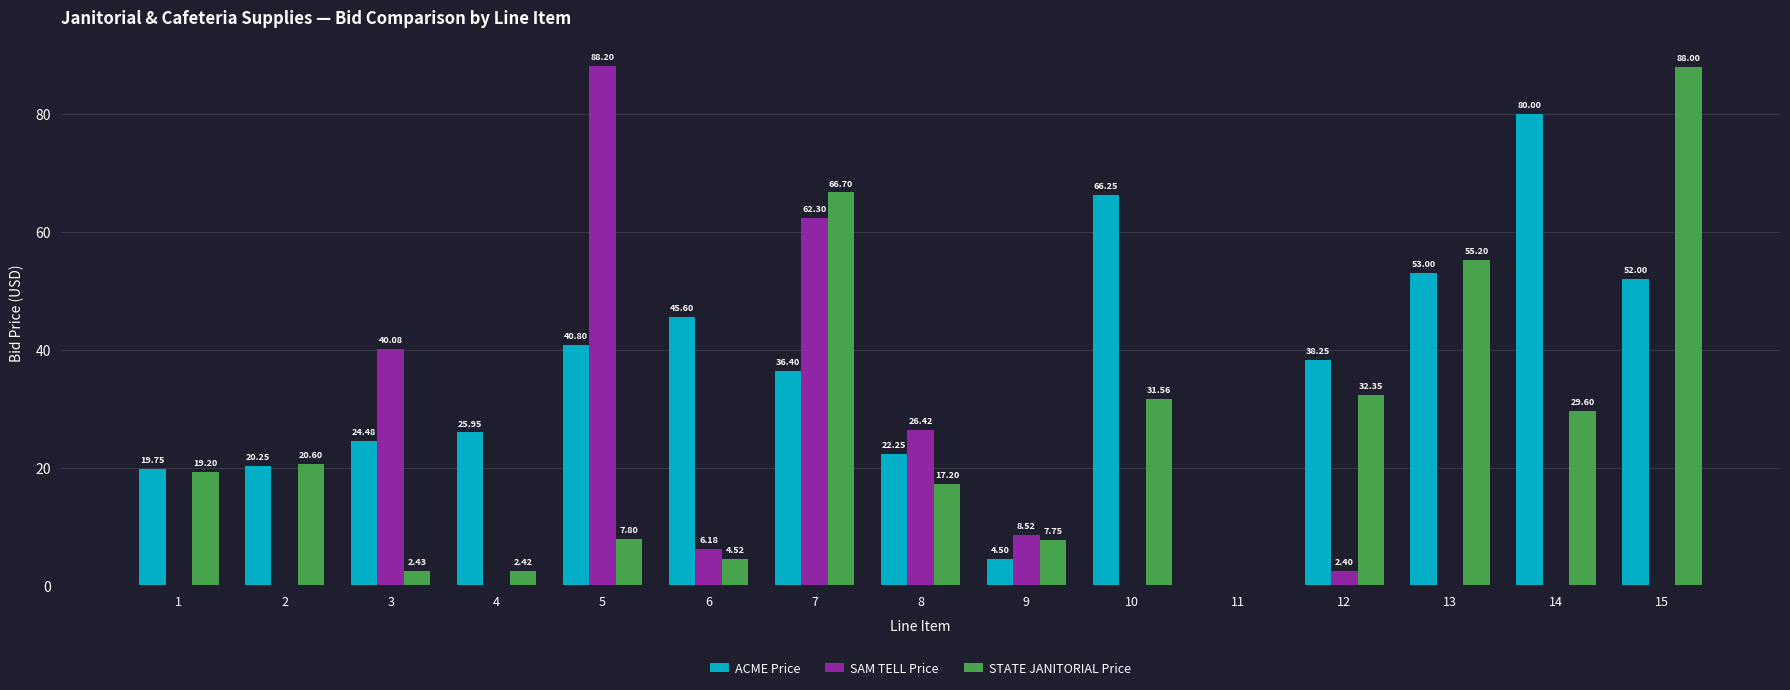

Read the ACME Price value at 7.

36.4